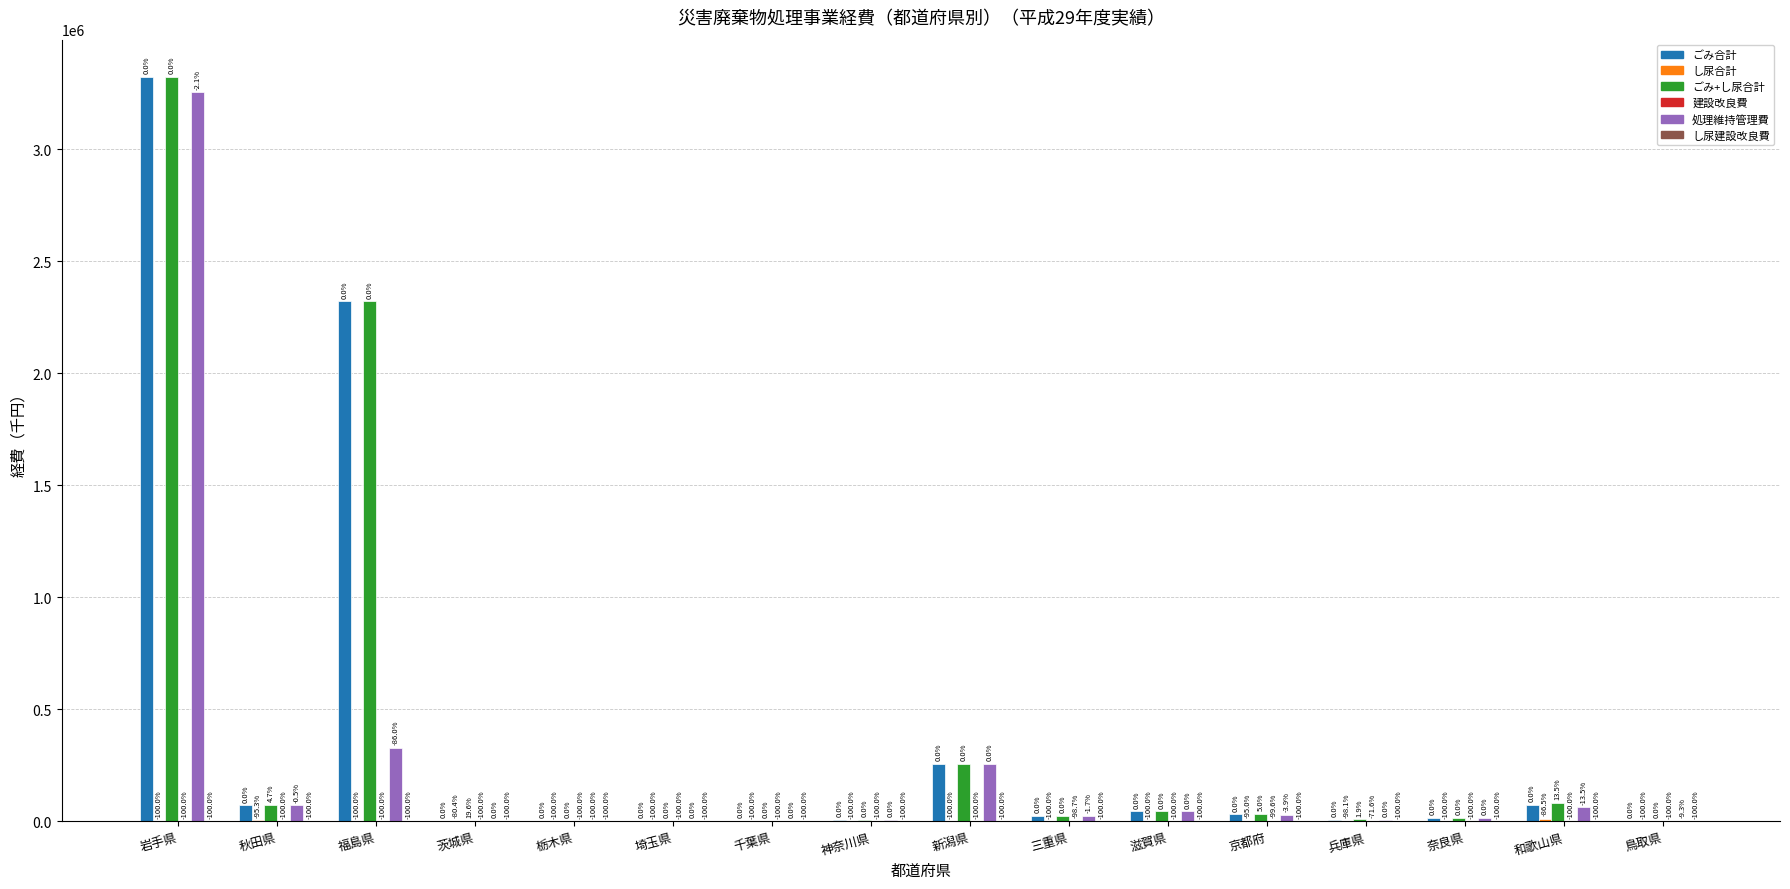

Reading left to right, extract all data points from this chart.

ごみ合計: 岩手県=3322239	秋田県=71166	福島県=2320574	茨城県=107	栃木県=2532	埼玉県=2100	千葉県=2573	神奈川県=7116	新潟県=256429	三重県=25126	滋賀県=43878	京都府=30057	兵庫県=7591	奈良県=14237	和歌山県=72235	鳥取県=1286
し尿合計: 岩手県=0	秋田県=3355	福島県=0	茨城県=21	栃木県=0	埼玉県=0	千葉県=0	神奈川県=0	新潟県=8	三重県=0	滋賀県=0	京都府=1506	兵庫県=143	奈良県=0	和歌山県=9781	鳥取県=0
ごみ+し尿合計: 岩手県=3322239	秋田県=74521	福島県=2320574	茨城県=128	栃木県=2532	埼玉県=2100	千葉県=2573	神奈川県=7116	新潟県=256437	三重県=25126	滋賀県=43878	京都府=31563	兵庫県=7734	奈良県=14237	和歌山県=82016	鳥取県=1286
建設改良費: 岩手県=0	秋田県=0	福島県=0	茨城県=0	栃木県=0	埼玉県=0	千葉県=0	神奈川県=0	新潟県=0	三重県=315	滋賀県=0	京都府=128	兵庫県=2154	奈良県=0	和歌山県=0	鳥取県=0
処理維持管理費: 岩手県=3253244	秋田県=70818	福島県=326015	茨城県=107	栃木県=0	埼玉県=2100	千葉県=2573	神奈川県=7116	新潟県=256429	三重県=24693	滋賀県=43878	京都府=28872	兵庫県=7591	奈良県=14237	和歌山県=62463	鳥取県=1166
し尿建設改良費: 岩手県=0	秋田県=0	福島県=0	茨城県=0	栃木県=0	埼玉県=0	千葉県=0	神奈川県=0	新潟県=0	三重県=0	滋賀県=0	京都府=0	兵庫県=0	奈良県=0	和歌山県=0	鳥取県=0